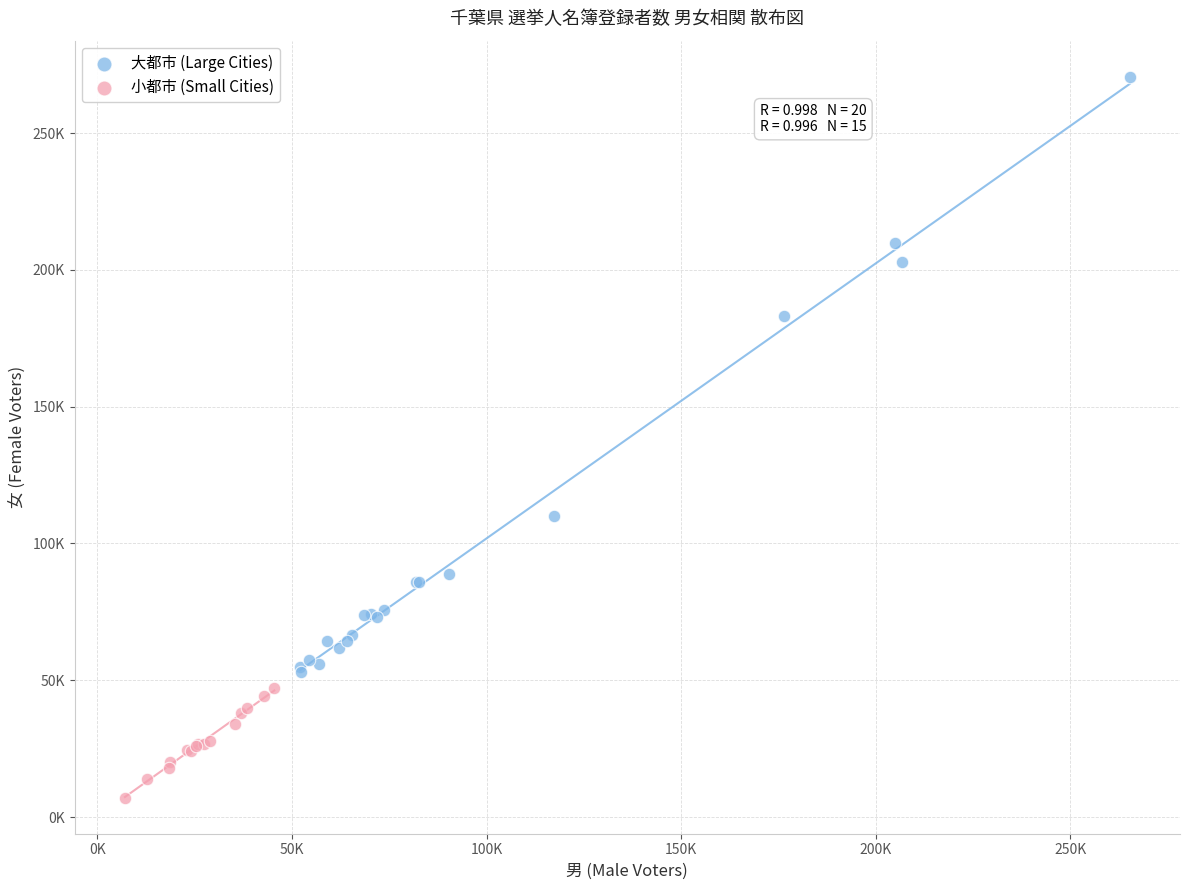

Which series has the widest spread of Y values?

大都市 (Large Cities)